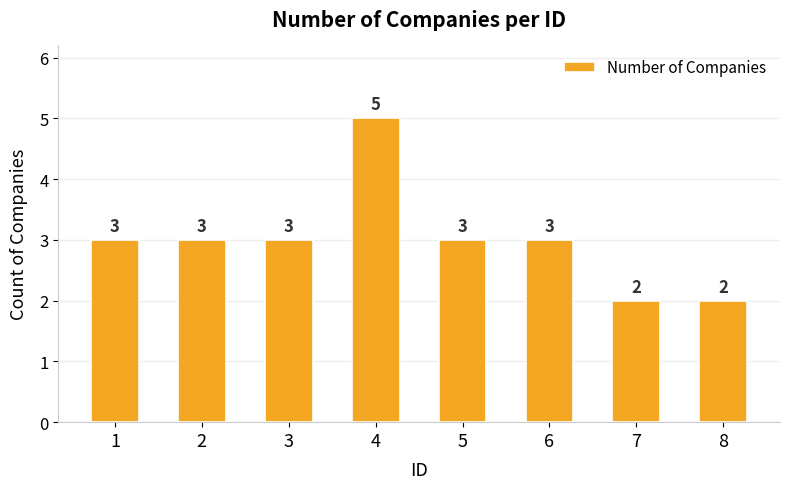

How many values are between 3 and 4?

5